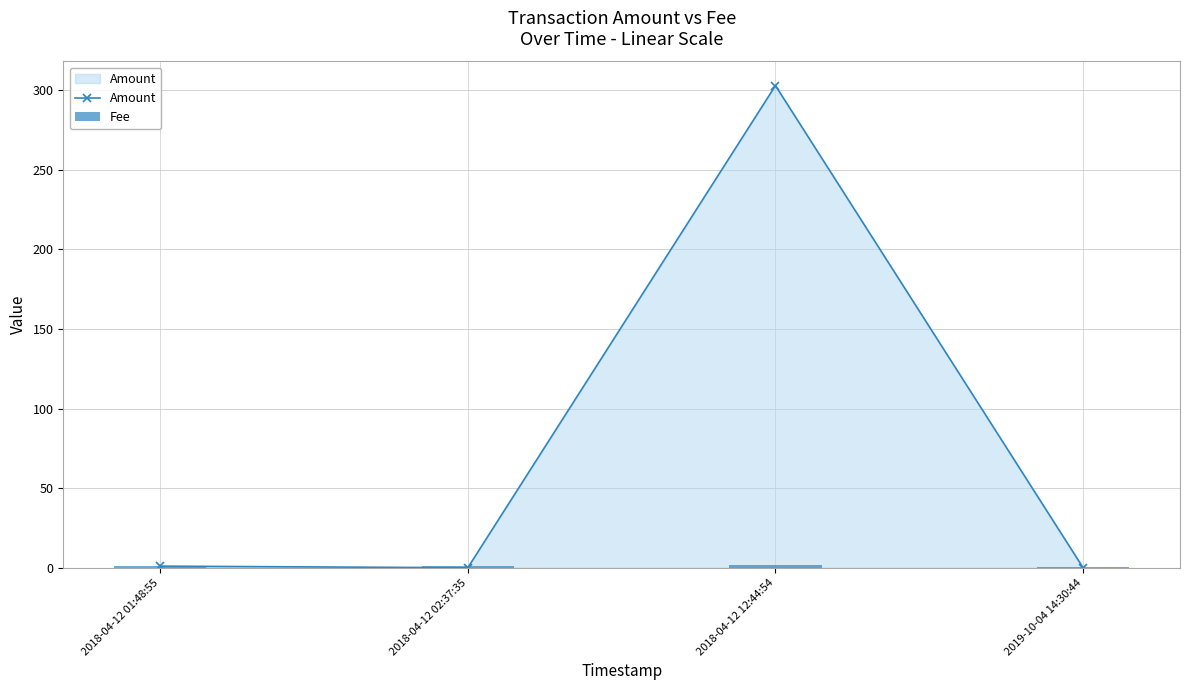

At which category is the sum across all series the highest?

2018-04-12 12:44:54